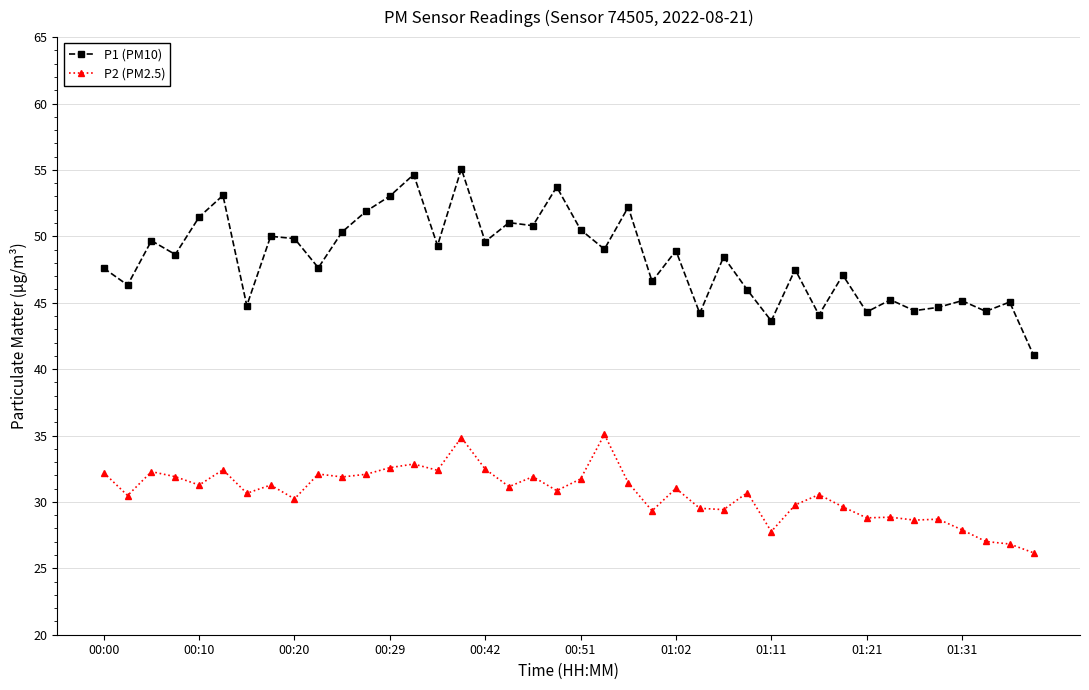

What is the maximum value for P2 (PM2.5)?

35.1